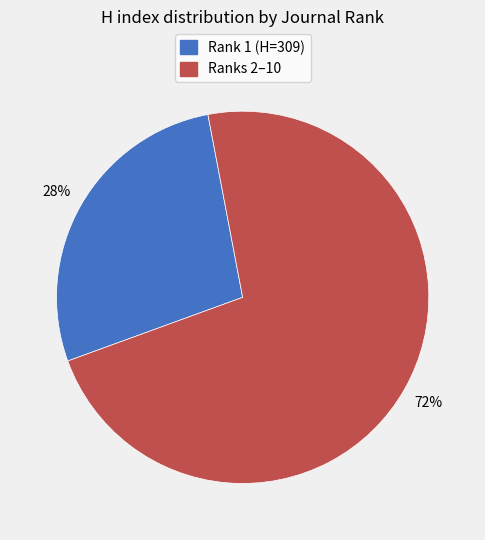

How many slices are in this pie chart?

2